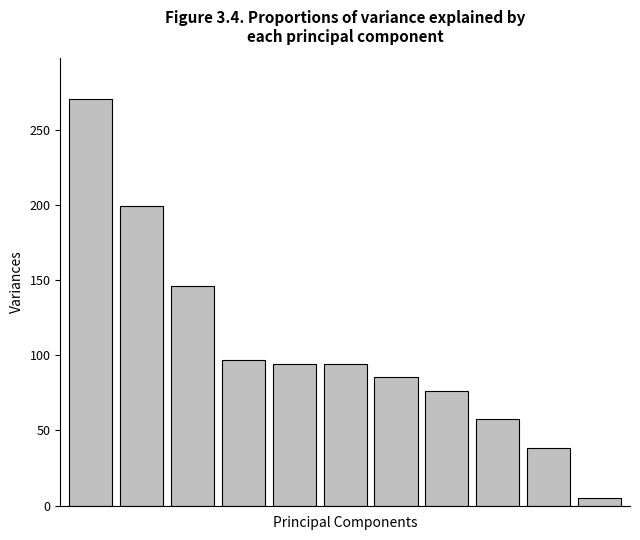

What is the maximum value shown in the chart?

270.4